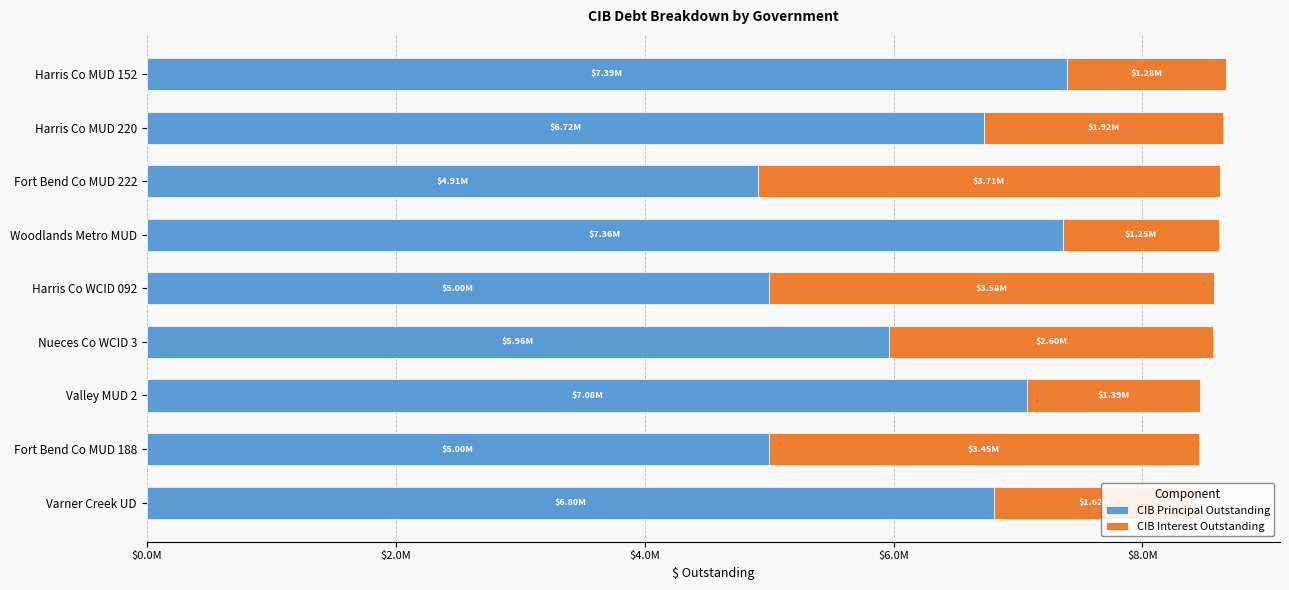

What are all the series names shown in the legend?

CIB Principal Outstanding, CIB Interest Outstanding